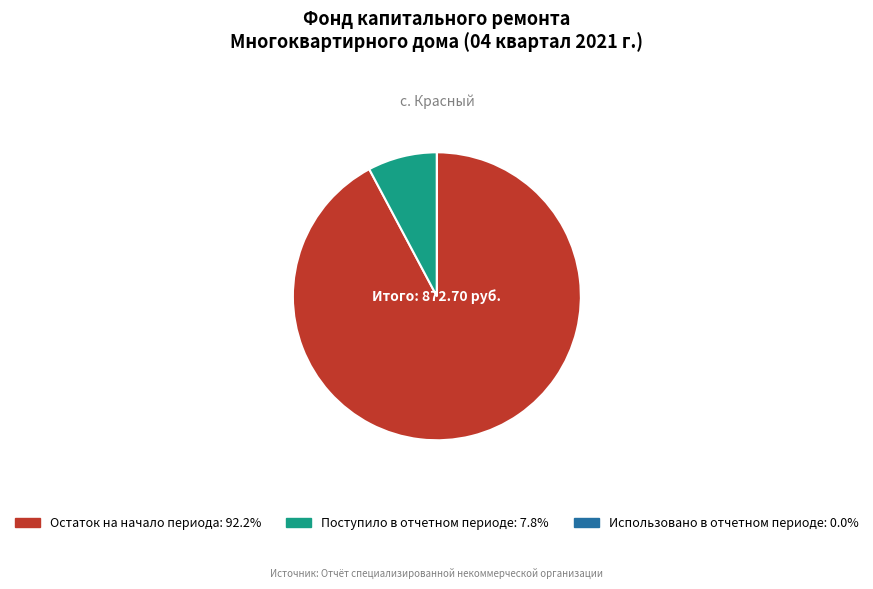

Which category has the biggest portion of the pie?

Остаток на начало периода